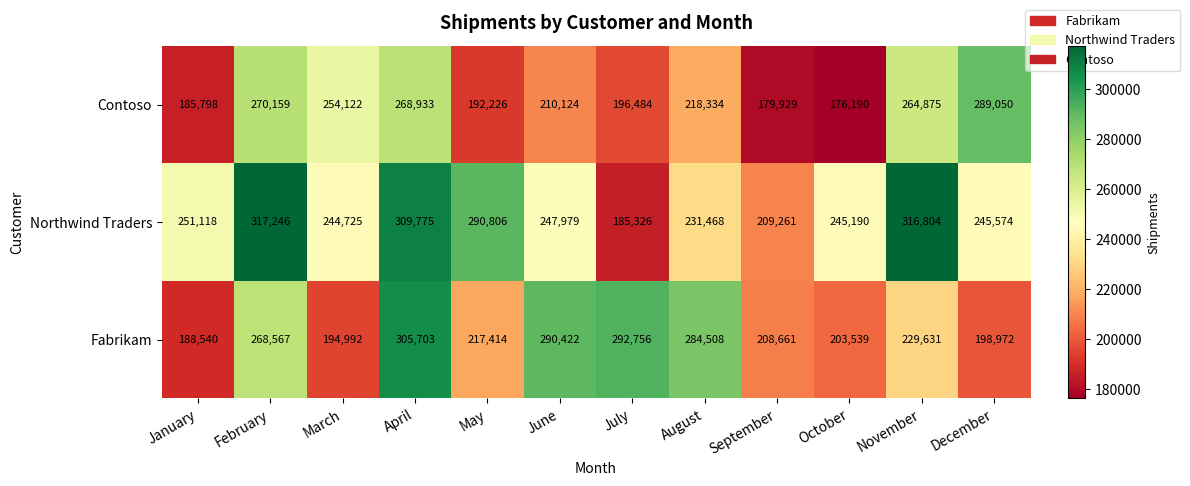

Which series has the widest spread of values?

Northwind Traders